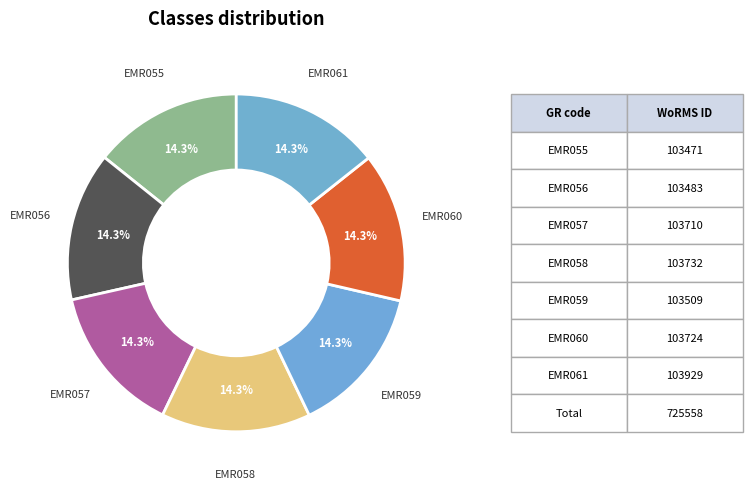

What percentage is the EMR057 slice, to the nearest percent?

14%